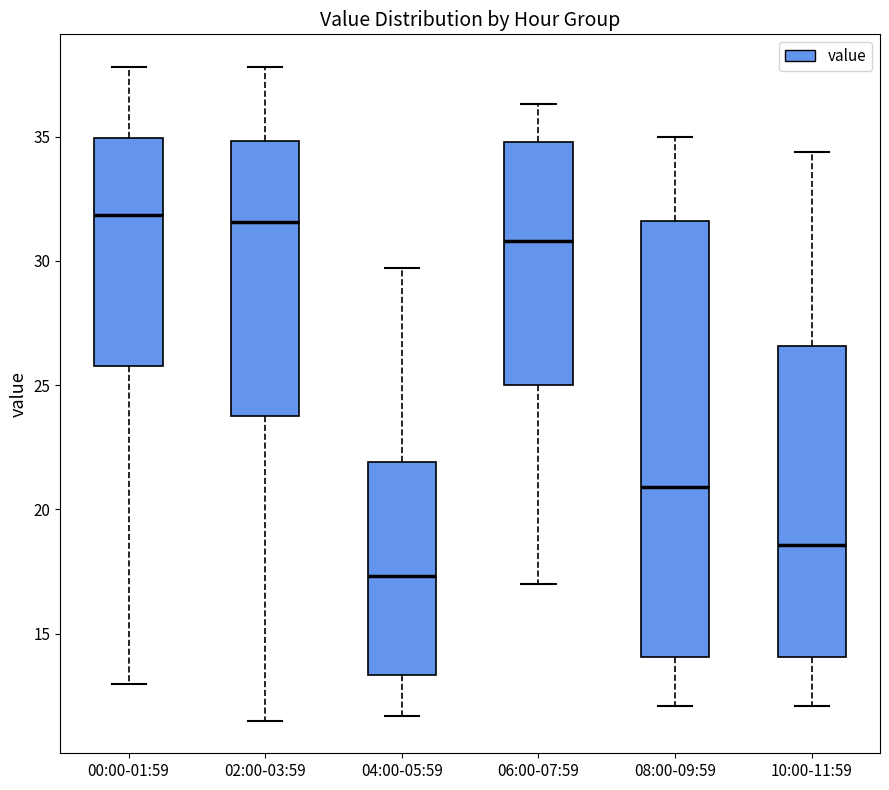

Which box has the lowest median line?

04:00-05:59